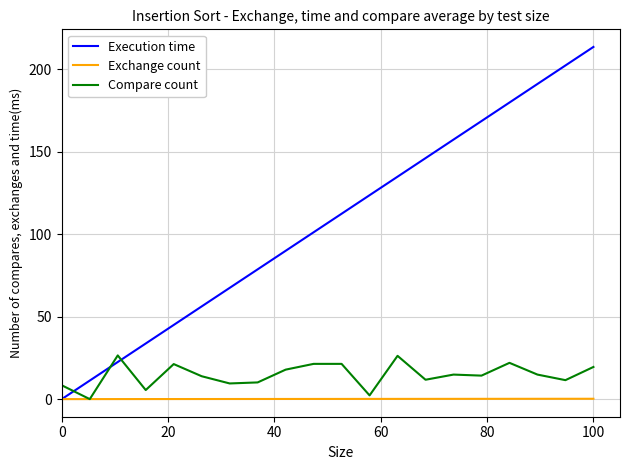

What is the maximum value for Execution time?

213.6